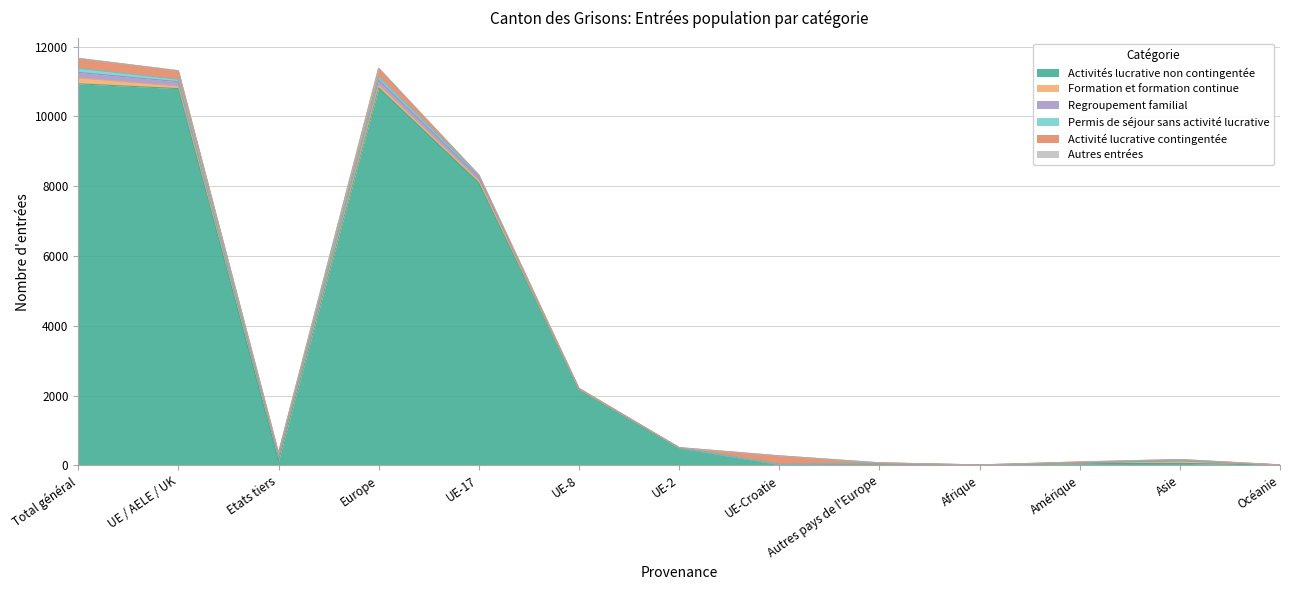

Which series has the largest total across all categories?

Activités lucrative non contingentée